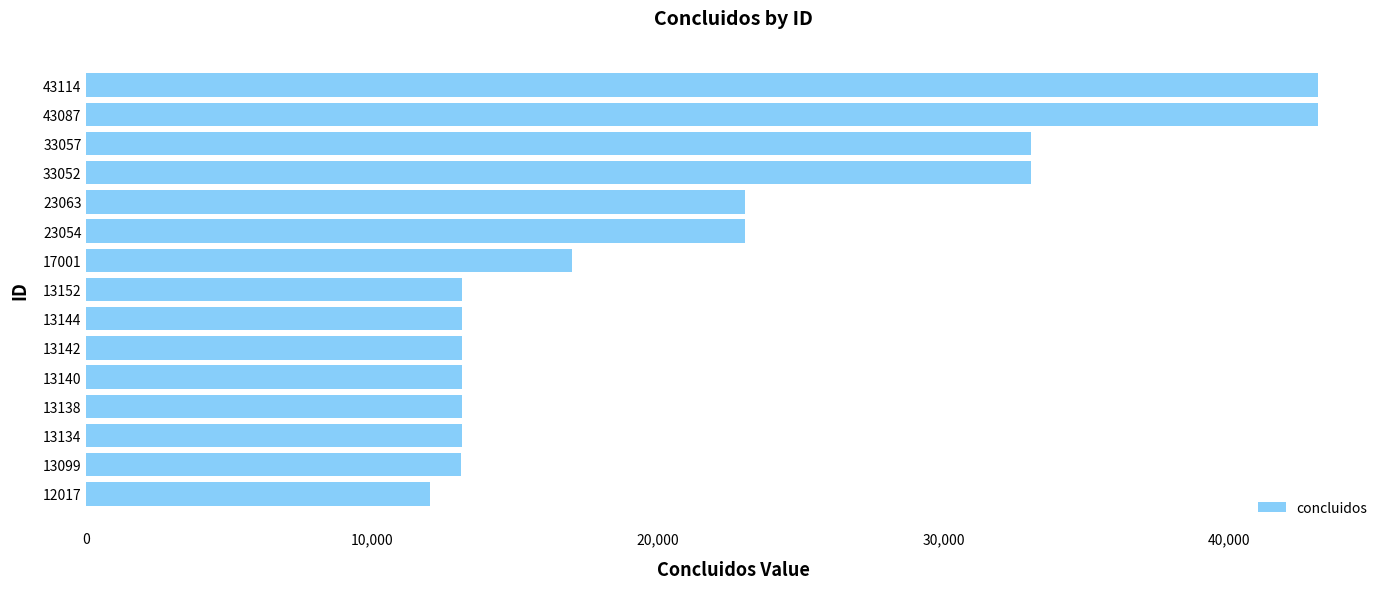

Where is the data nearest to the value 27565?

23063